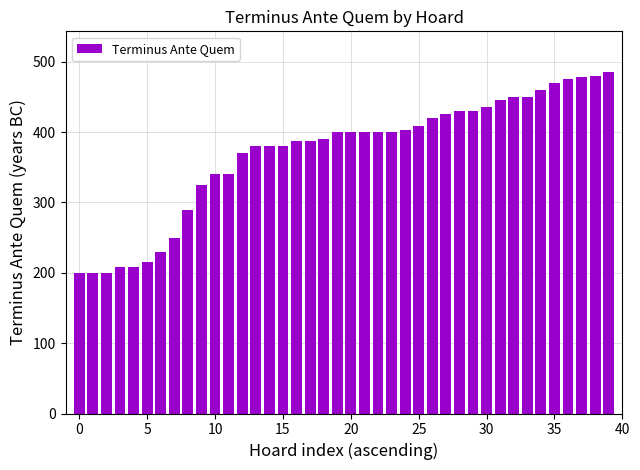

What is the minimum value shown in the chart?

200